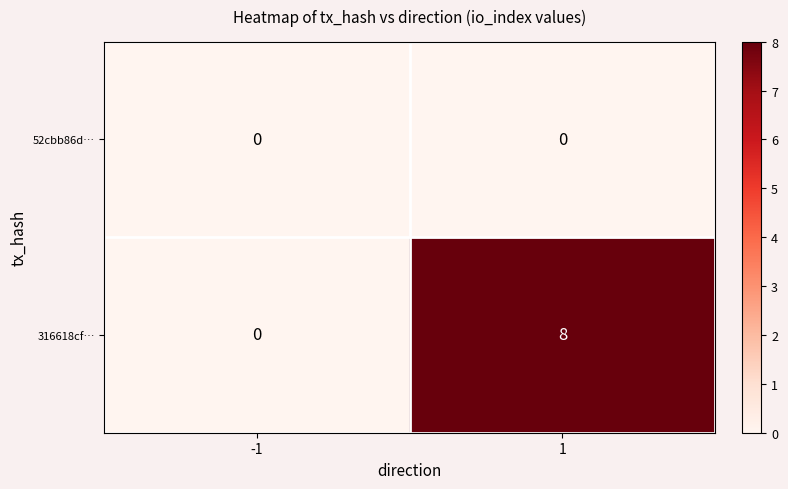

Which series has the largest total across all categories?

316618cf…